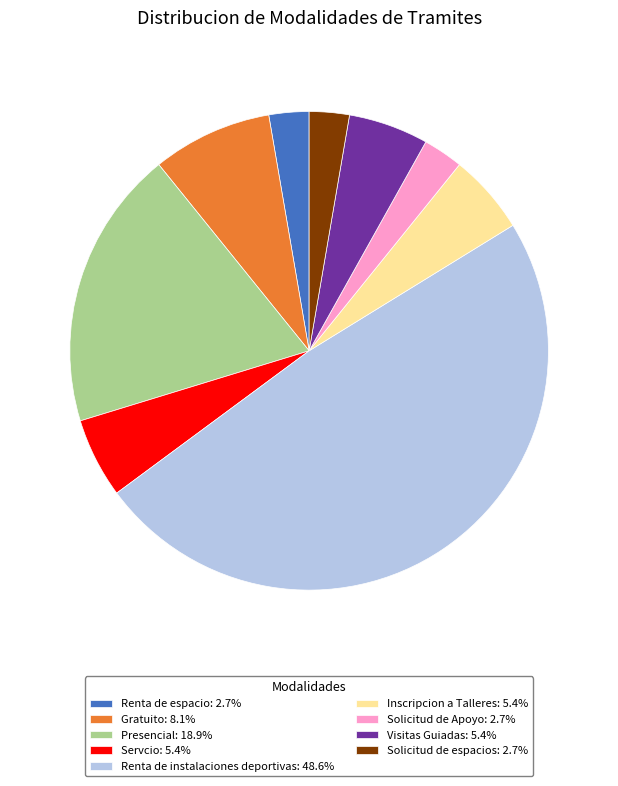

Is there a majority slice in this chart?

No